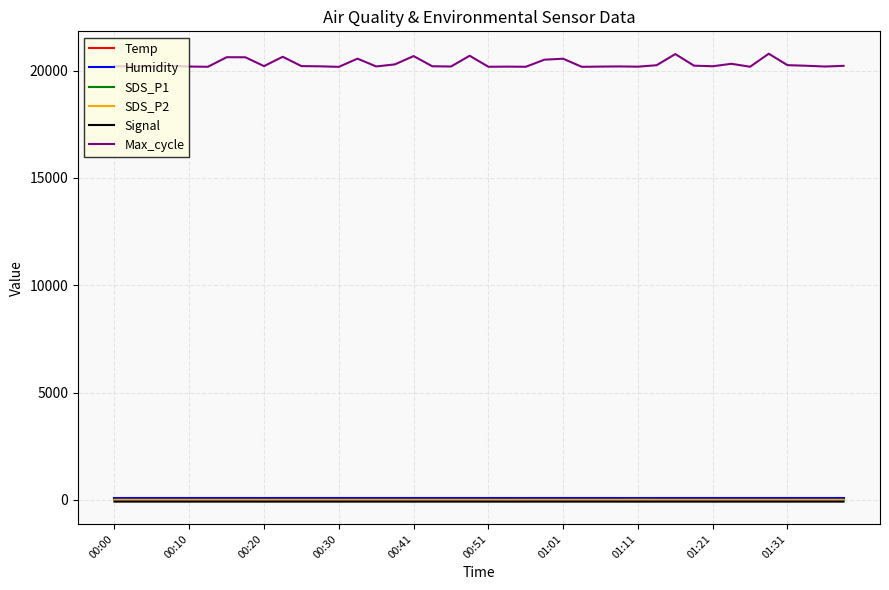

Count the number of categories in the chart.

40